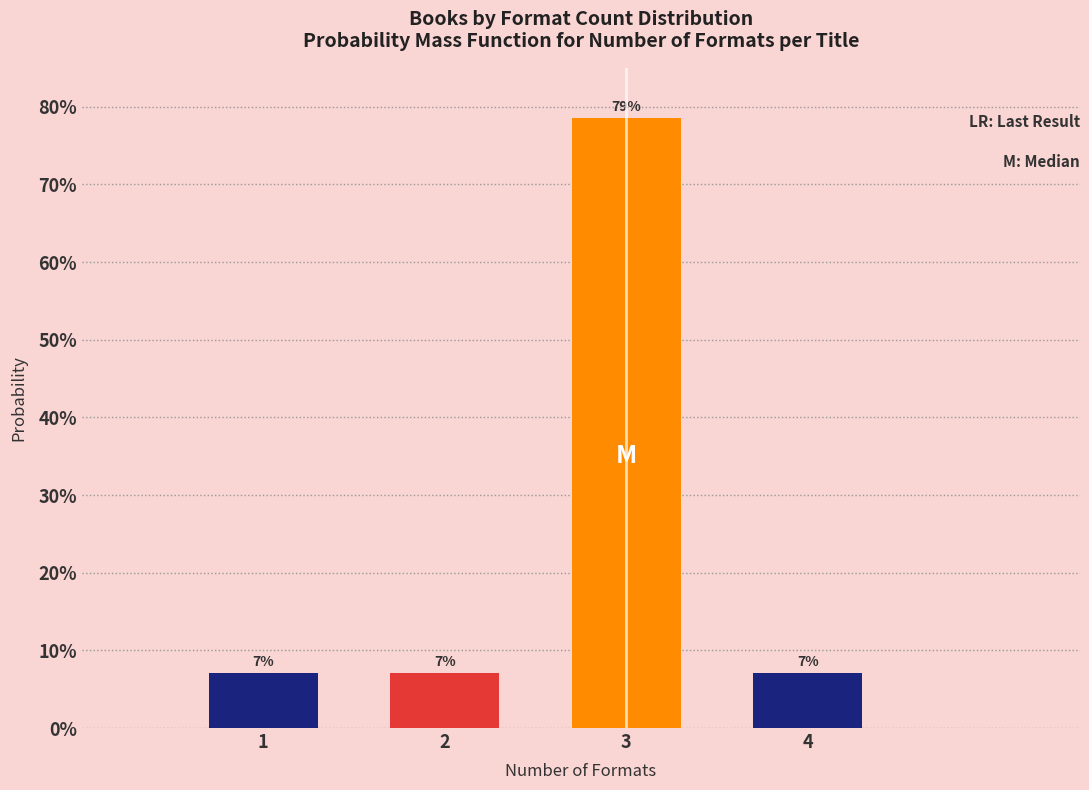

Are the bars horizontal?

No